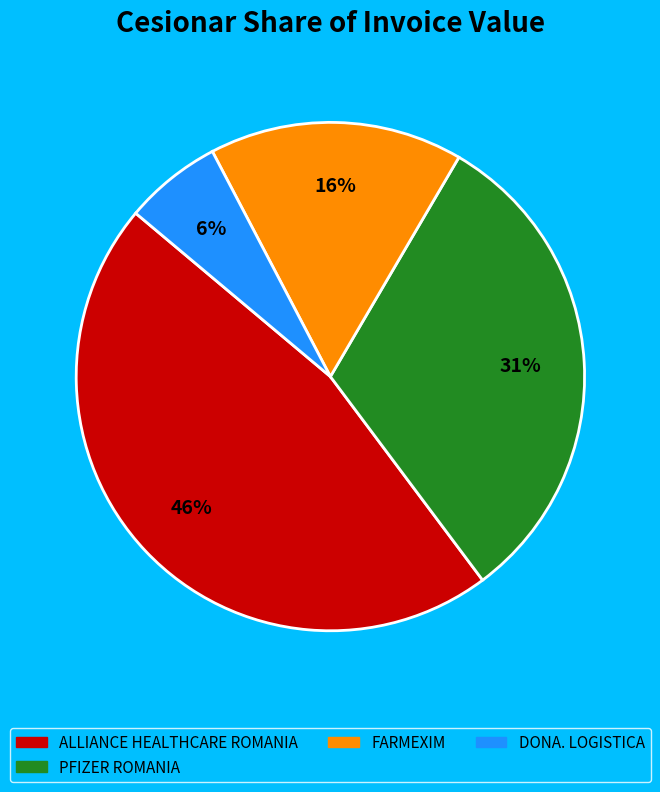

To the nearest percent, what is the average slice percentage?

25%